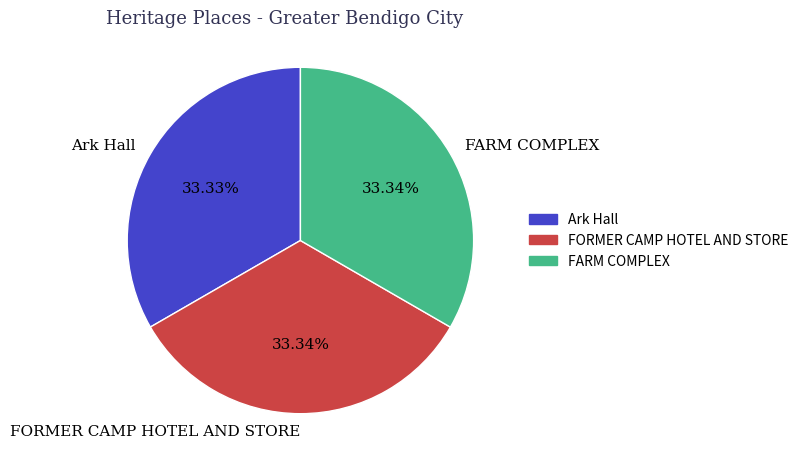

True or false: FORMER CAMP HOTEL AND STORE accounts for 48% of the total.

False